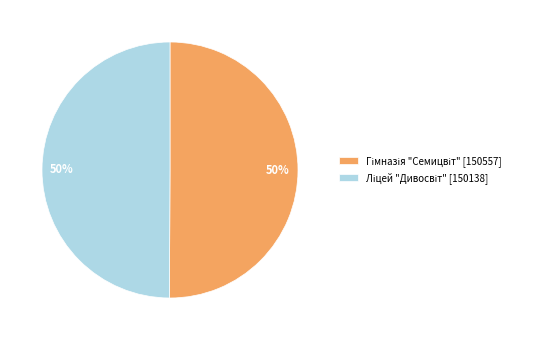

To the nearest percent, what is the average slice percentage?

50%